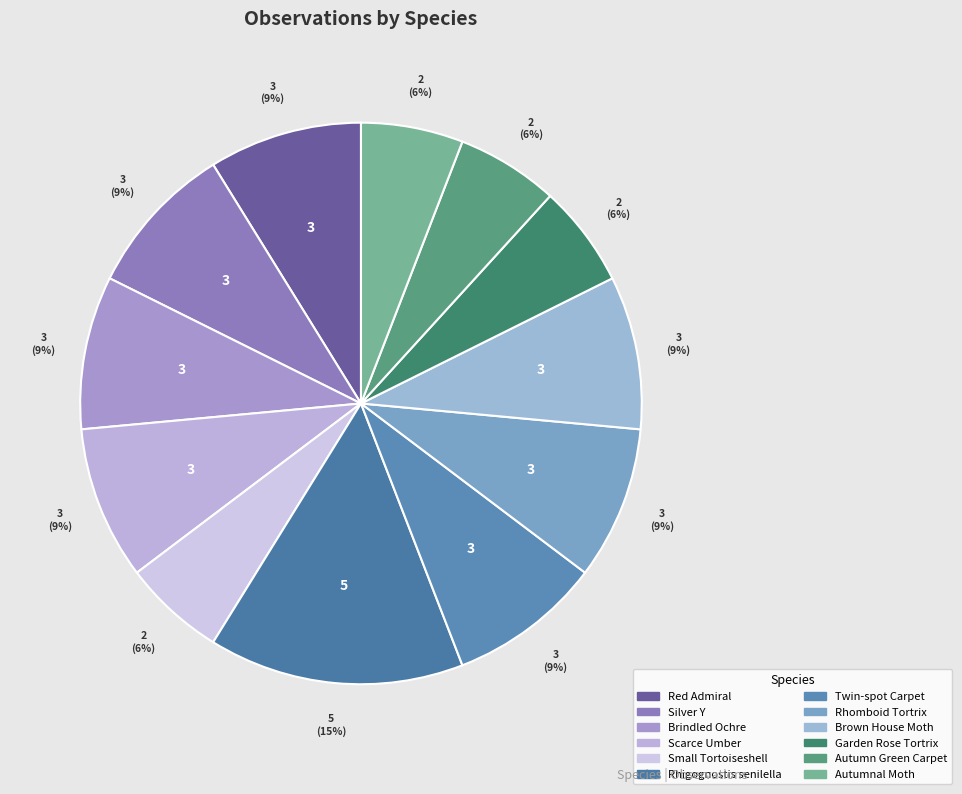

Is it true that Autumn Green Carpet is 18% of the pie?

False